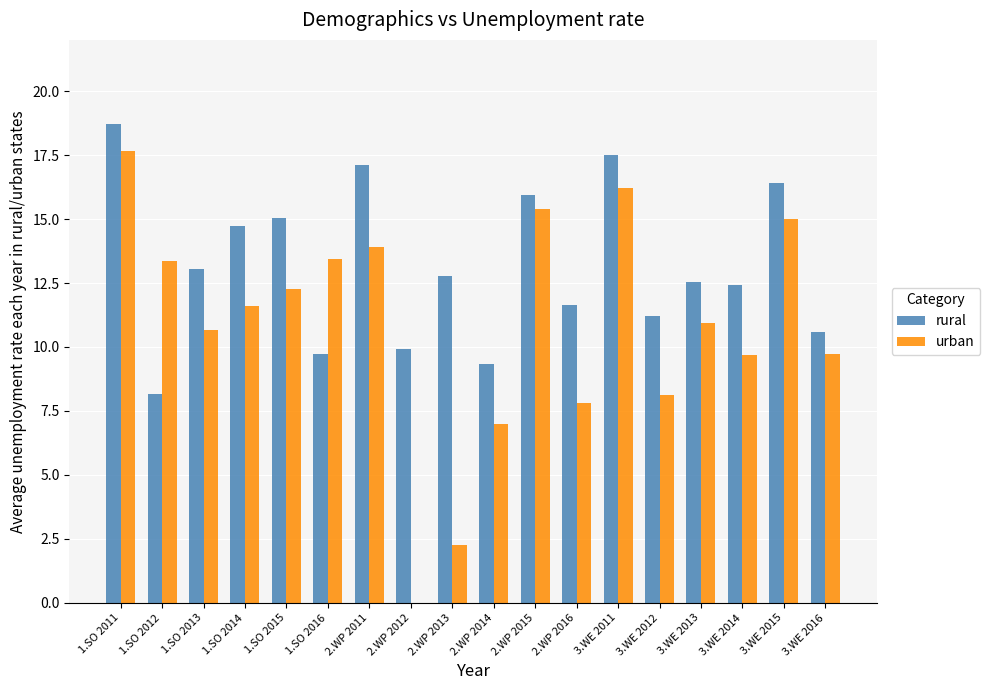

What is the approximate value of urban at 1.SO 2015?

12.3